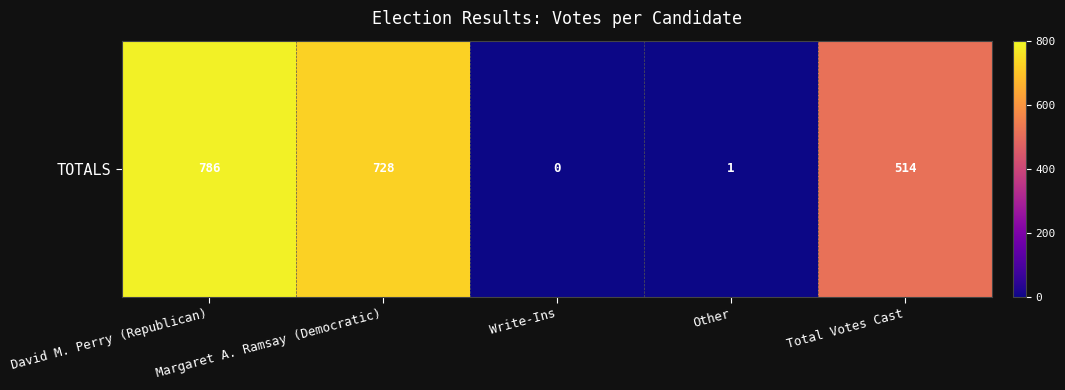

At which label does the data first exceed 514?

David M. Perry (Republican)